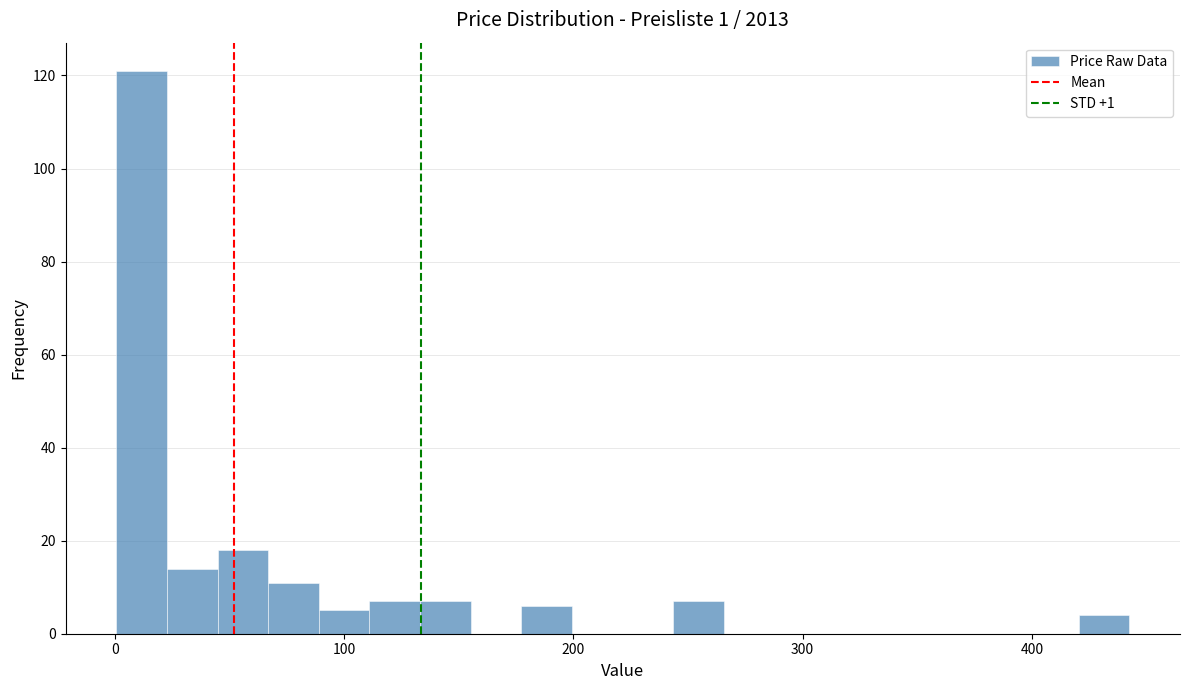

Around what value on the x-axis is the tallest bar? Give the approximate position of its centre, as read against the axis.

10